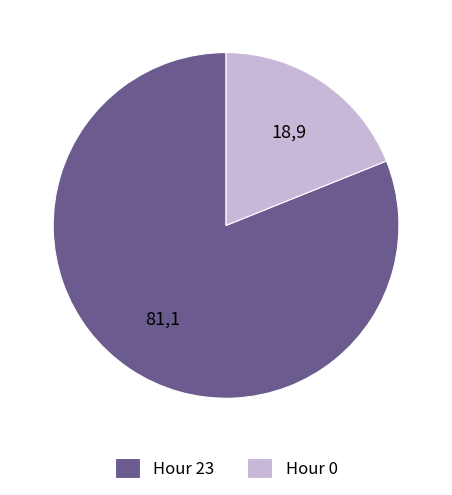

Do Hour 0 and Hour 23 together represent more than half of the pie?

Yes